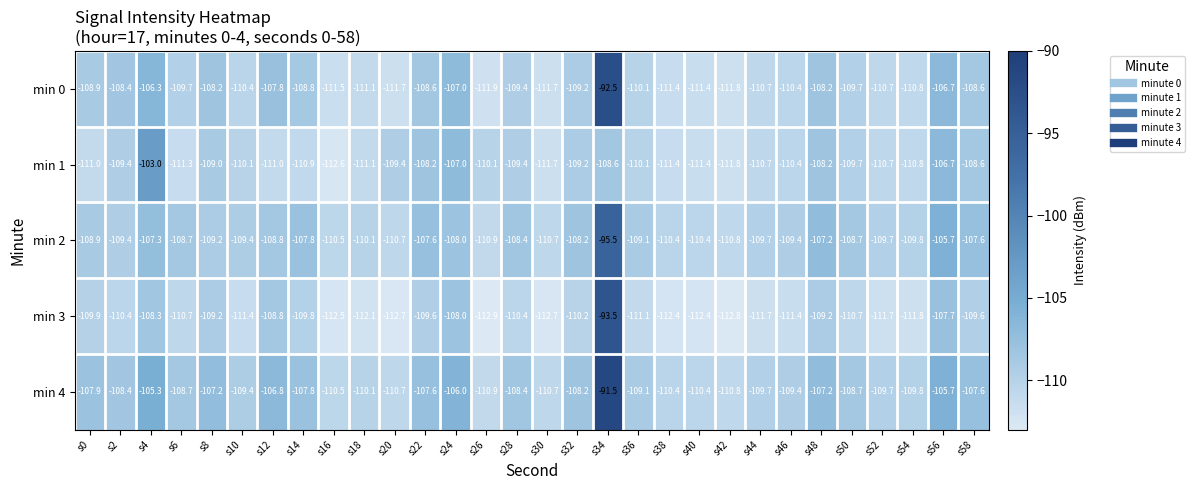

Which label corresponds to the smallest value in the chart?

s26